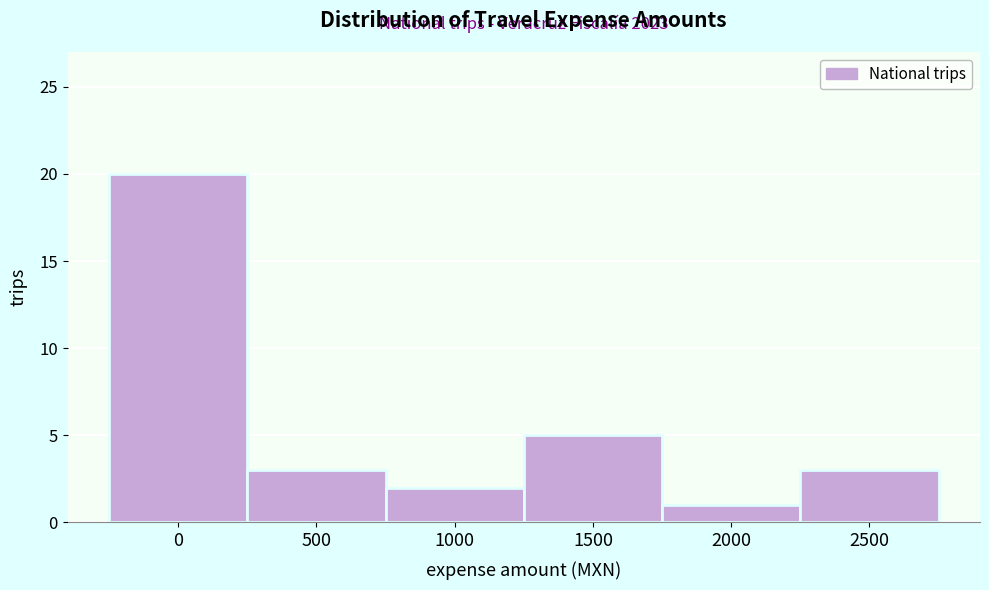

Reading right to left, list all the values displayed in this chart.

2500=3	2000=1	1500=5	1000=2	500=3	0=20